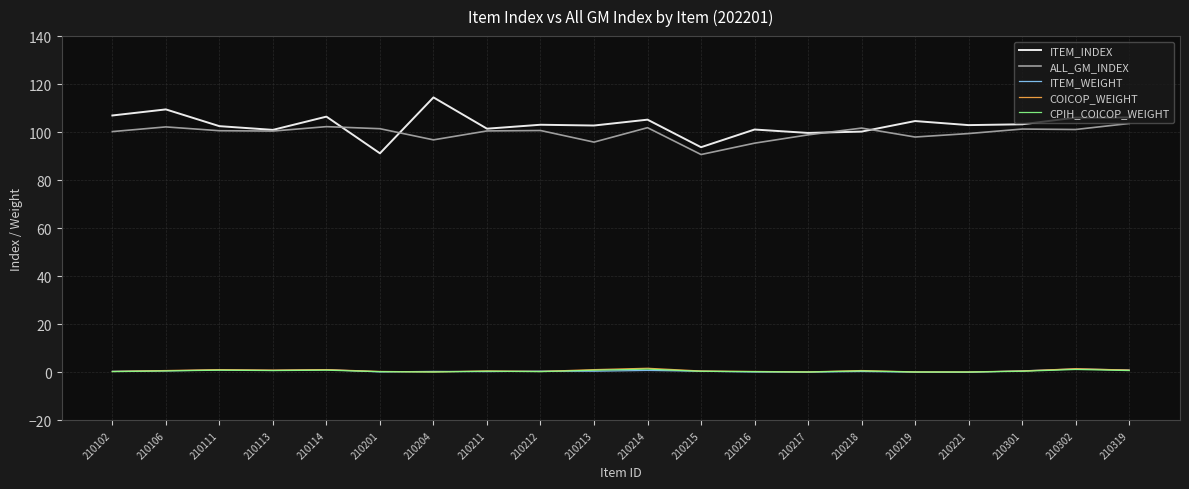

True or false: COICOP_WEIGHT has a value of 1.1 at 210213.

True